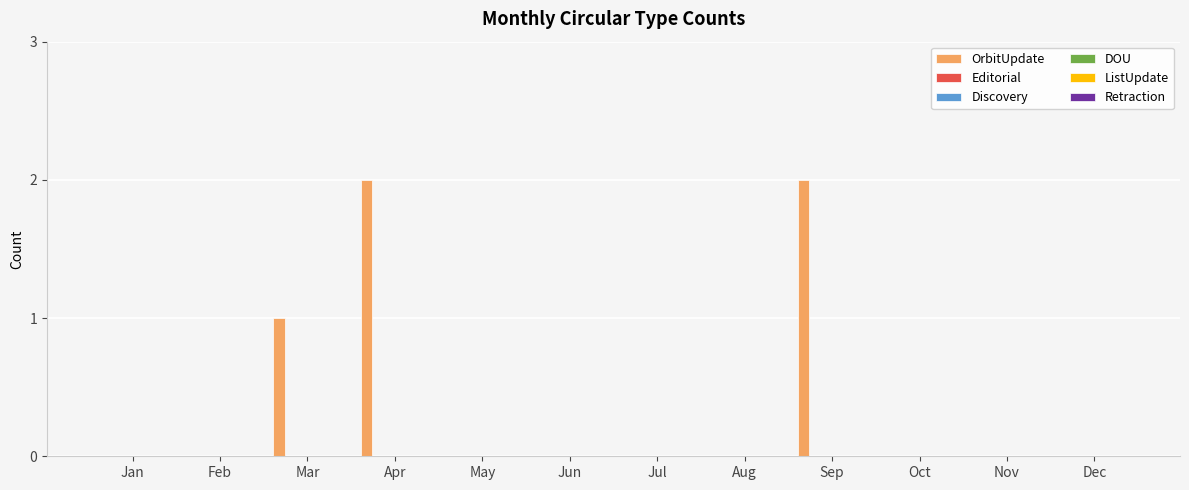

Count the number of data series in this chart.

1